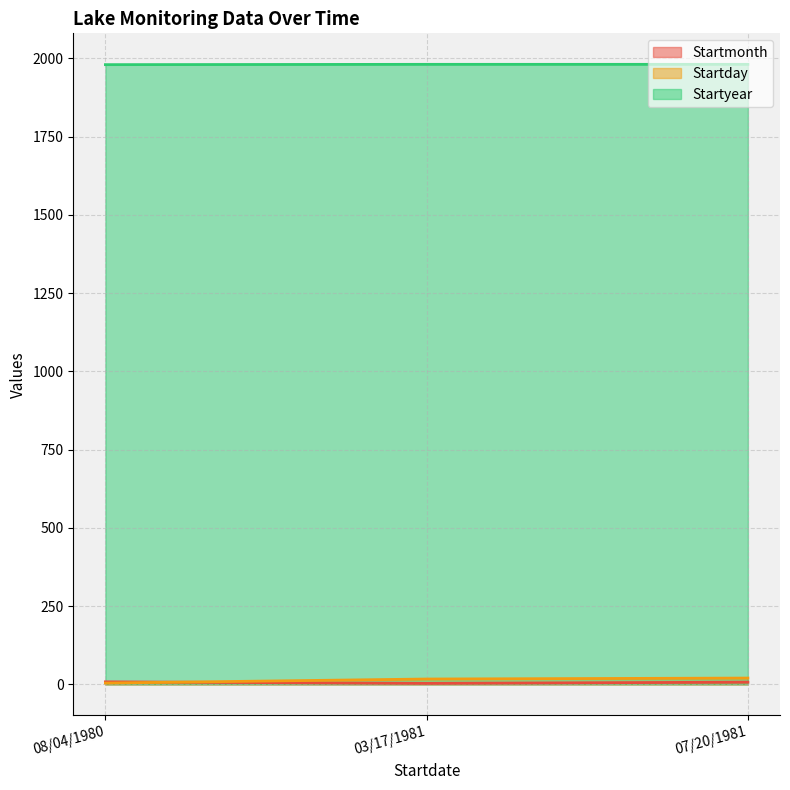

At 07/20/1981, list the series in order from smallest to largest.

Startmonth, Startday, Startyear